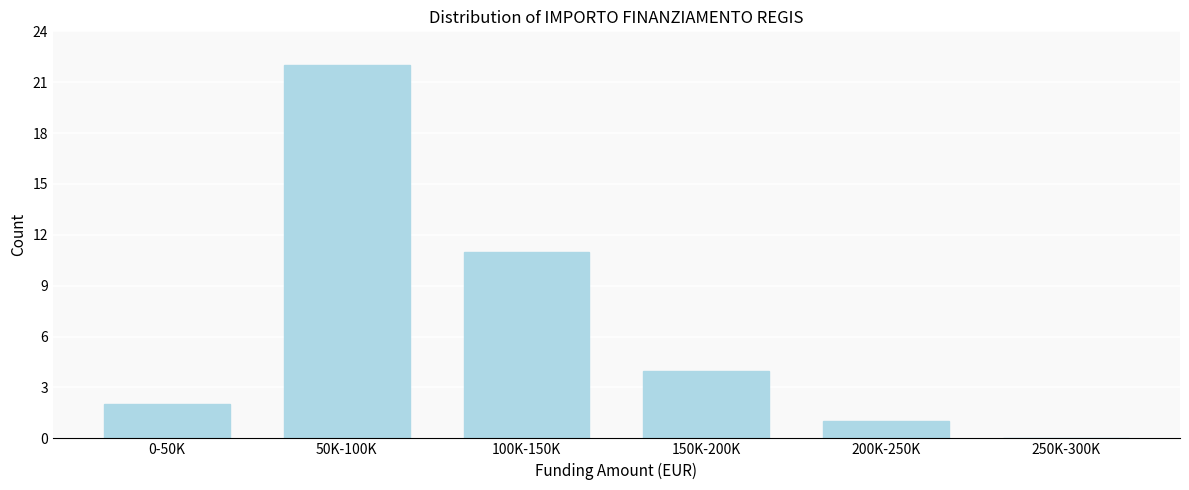

Reading left to right, extract all data points from this chart.

0-50K=2	50K-100K=22	100K-150K=11	150K-200K=4	200K-250K=1	250K-300K=0